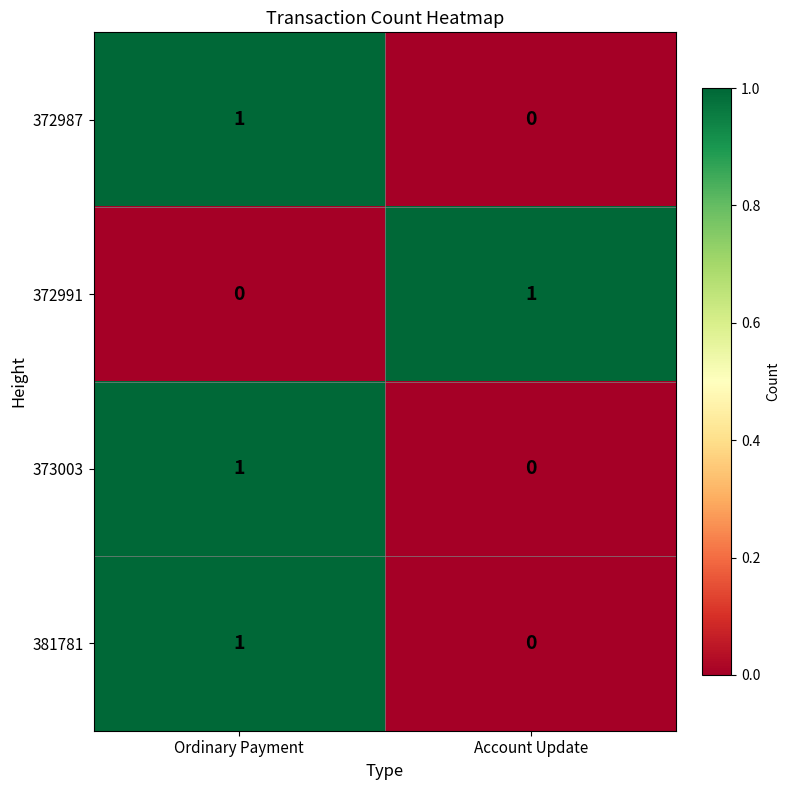

At which category is the sum across all series the highest?

Ordinary Payment